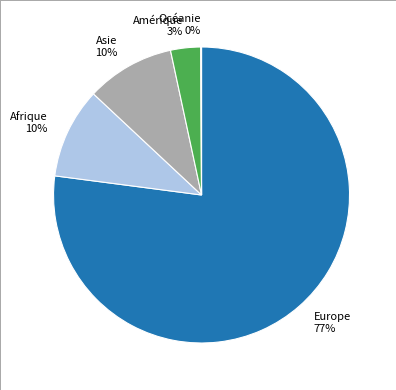

True or false: Afrique 10% accounts for 10% of the total.

True